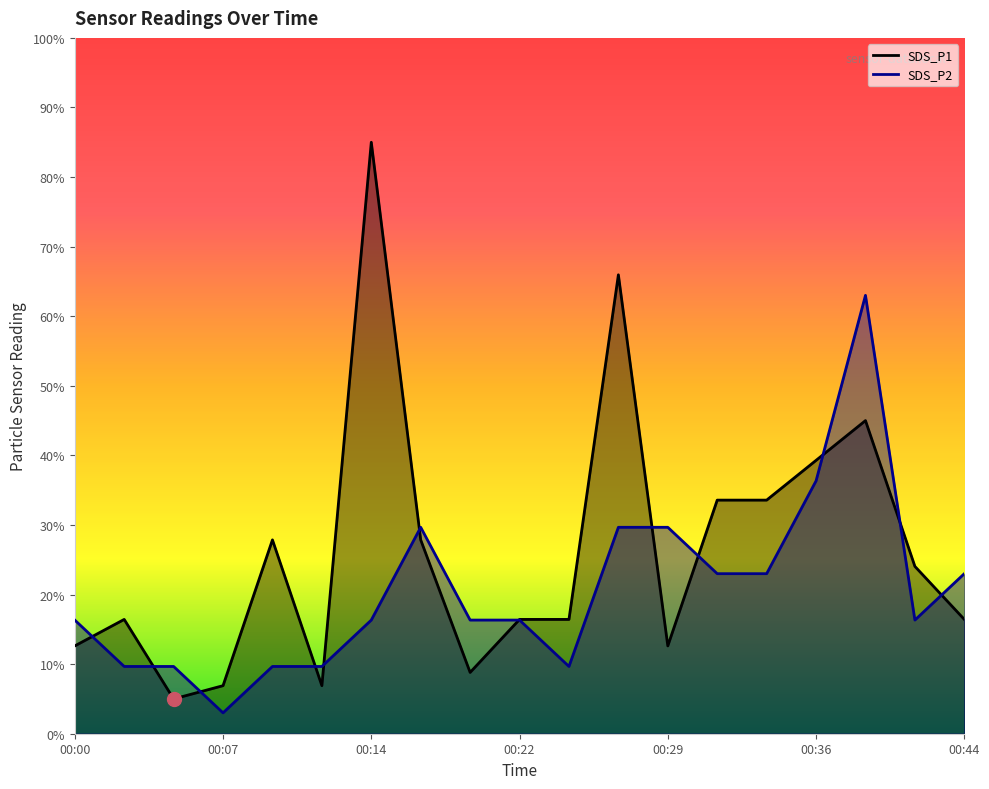

What is the approximate value of SDS_P1 at 00:19?

8.8